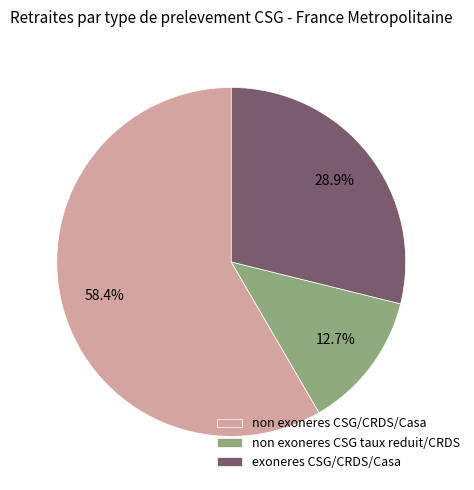

Which category has the biggest portion of the pie?

non exoneres CSG/CRDS/Casa